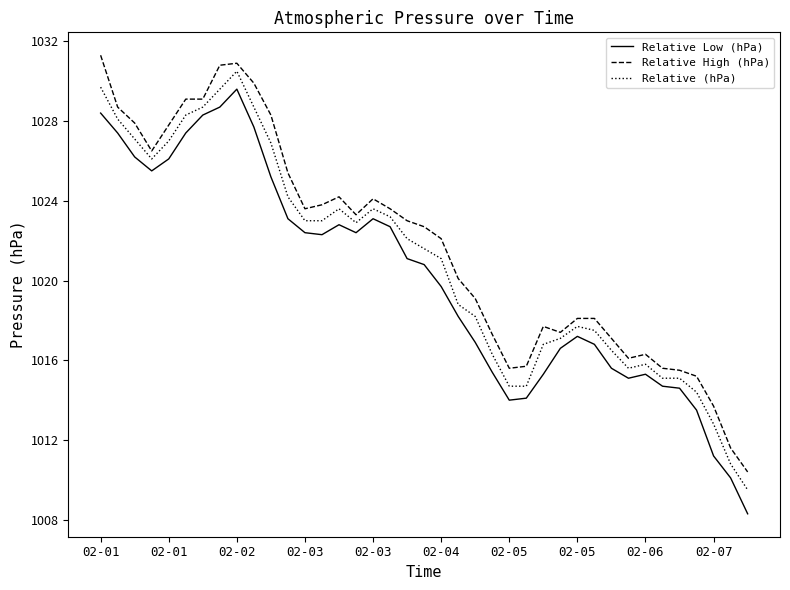

How many distinct data groups are displayed?

3